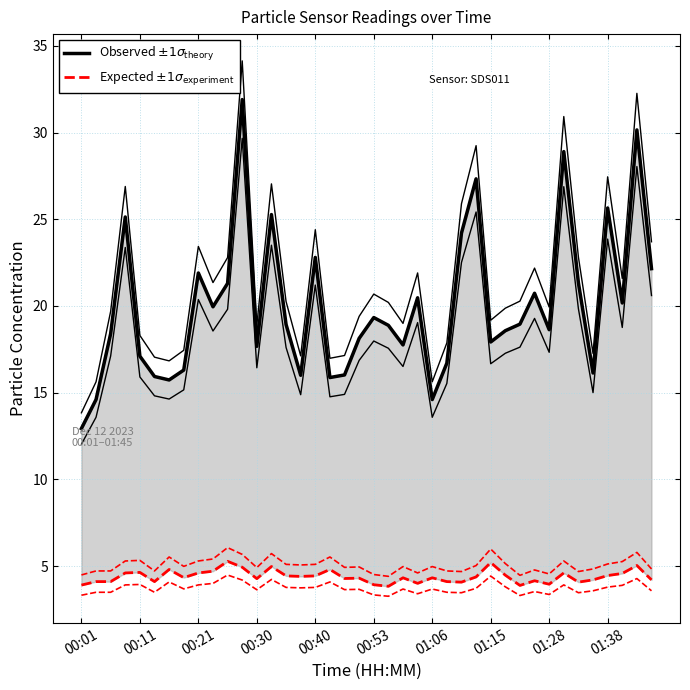

The value of Expected $\pm 1\sigma_{\mathrm{experiment}}$ at 00:21 is 4.1. True or false?

True